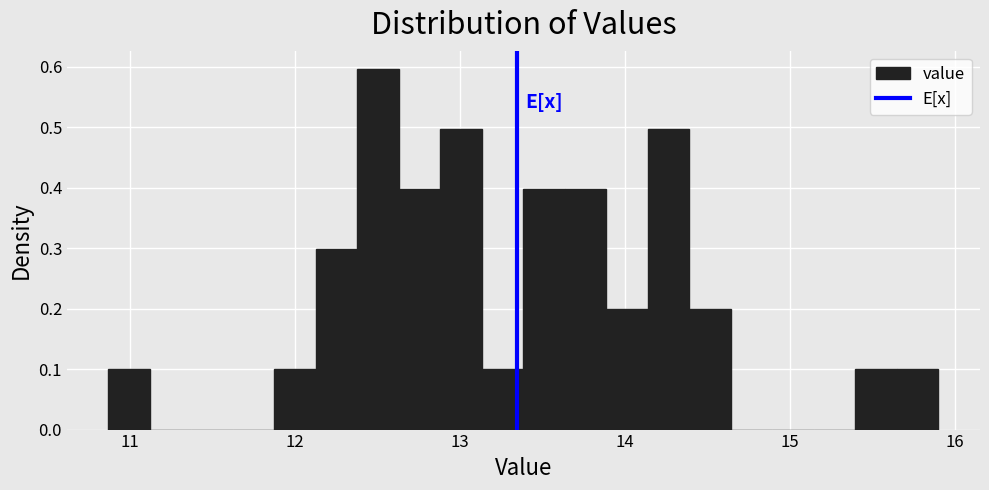

Around what value on the x-axis is the tallest bar? Give the approximate position of its centre, as read against the axis.

12.5